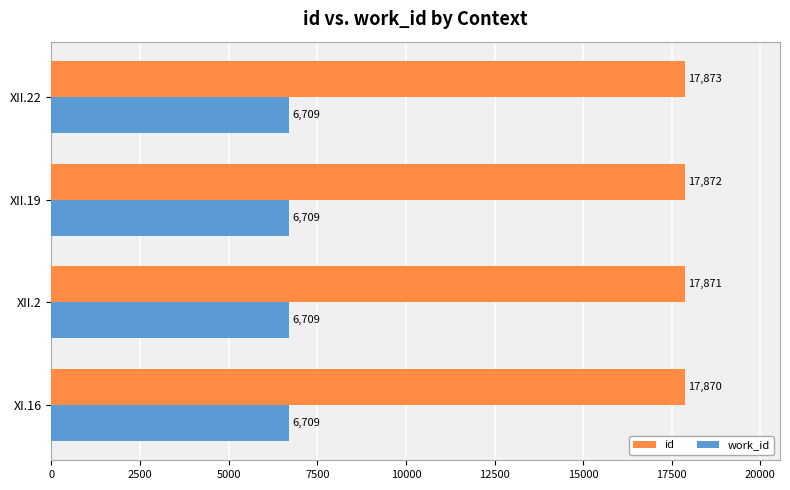

Which series changed the most between XI.16 and XII.22?

id